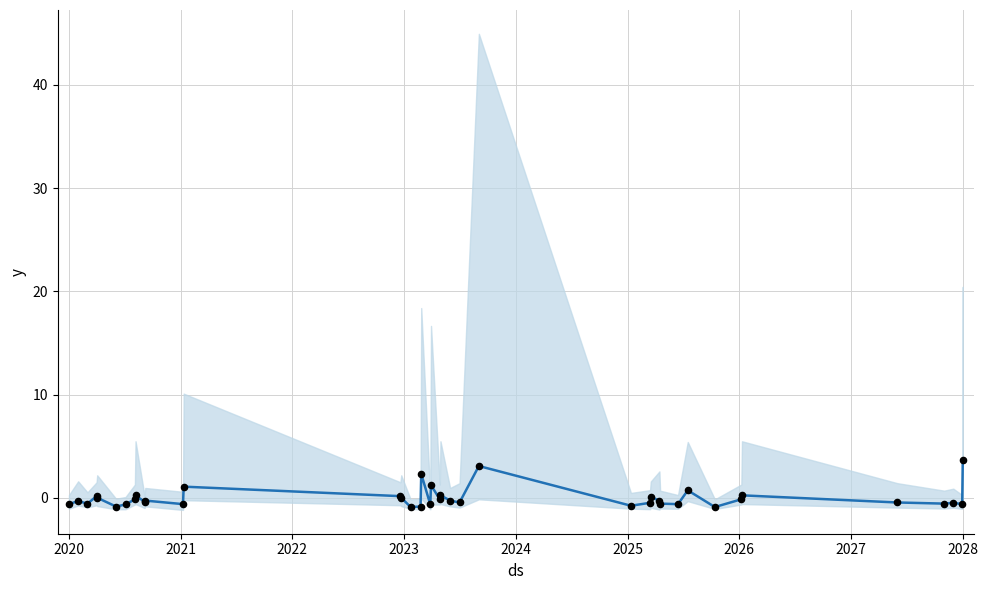

Which series has the largest Y range (max minus min)?

rade9_bin_mdn